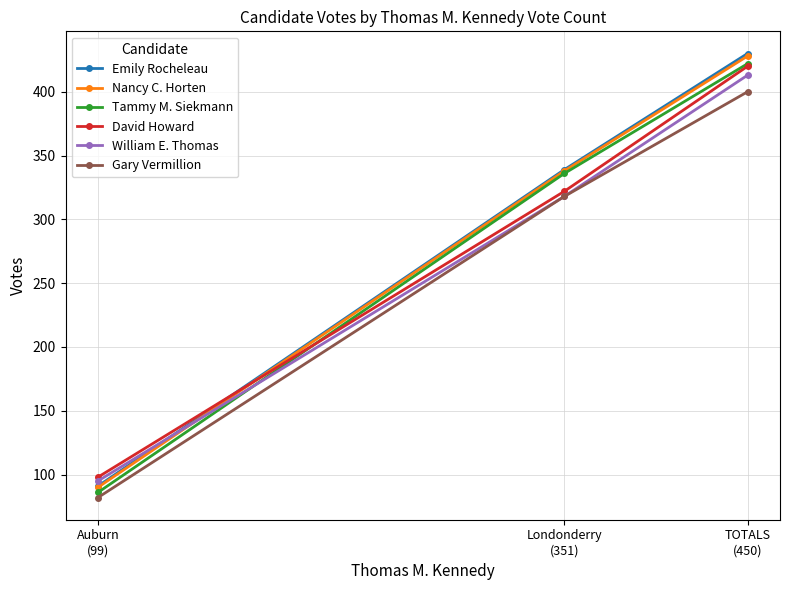

Count the Gary Vermillion values in the range 82 to 400.

3